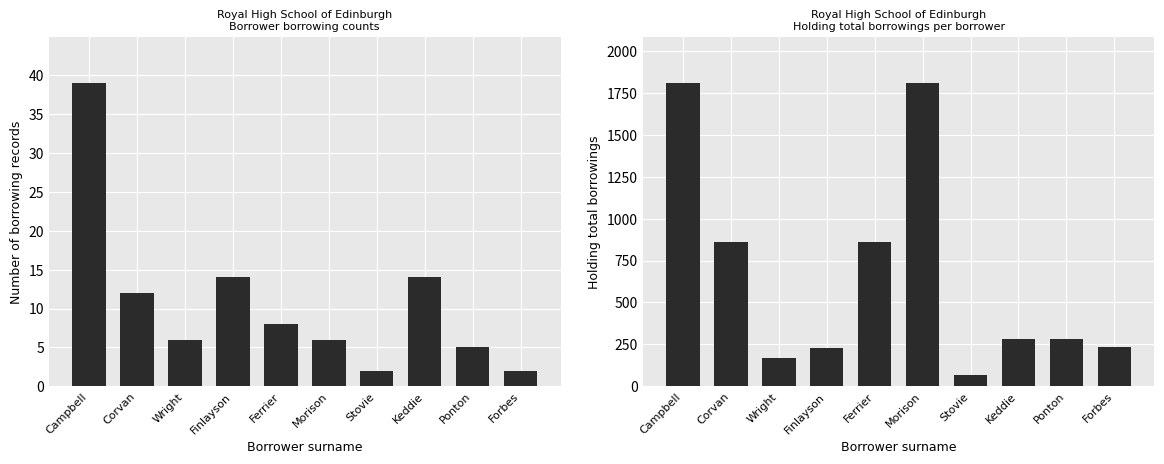

Reading left to right, extract all data points from this chart.

Borrowings: Campbell=39	Corvan=12	Wright=6	Finlayson=14	Ferrier=8	Morison=6	Stovie=2	Keddie=14	Ponton=5	Forbes=2
Holding Total Borrowings: Campbell=1809	Corvan=860	Wright=168	Finlayson=229	Ferrier=860	Morison=1809	Stovie=65	Keddie=284	Ponton=284	Forbes=236